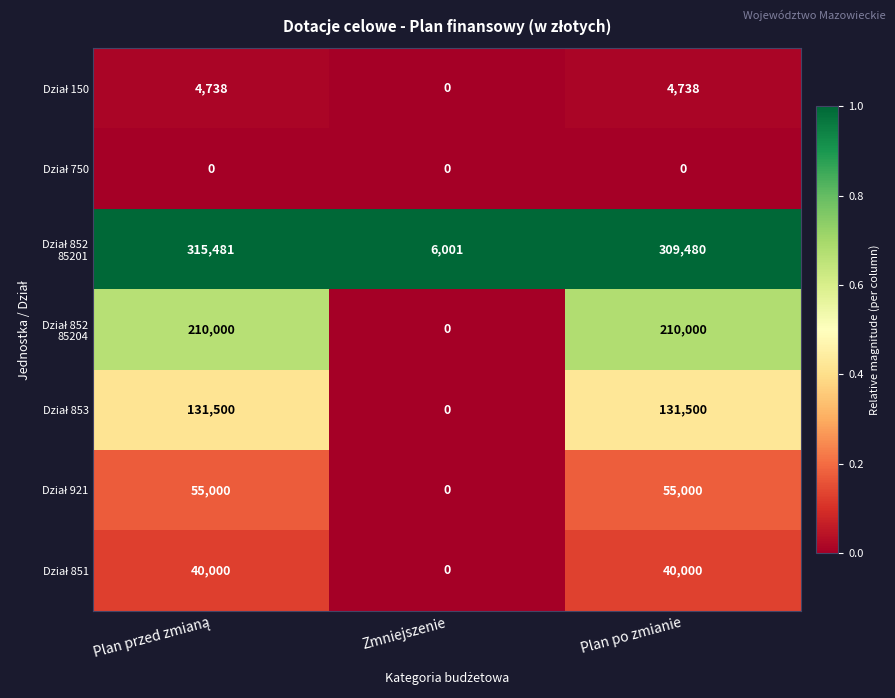

What is the total value across all series at Plan po zmianie?

750718